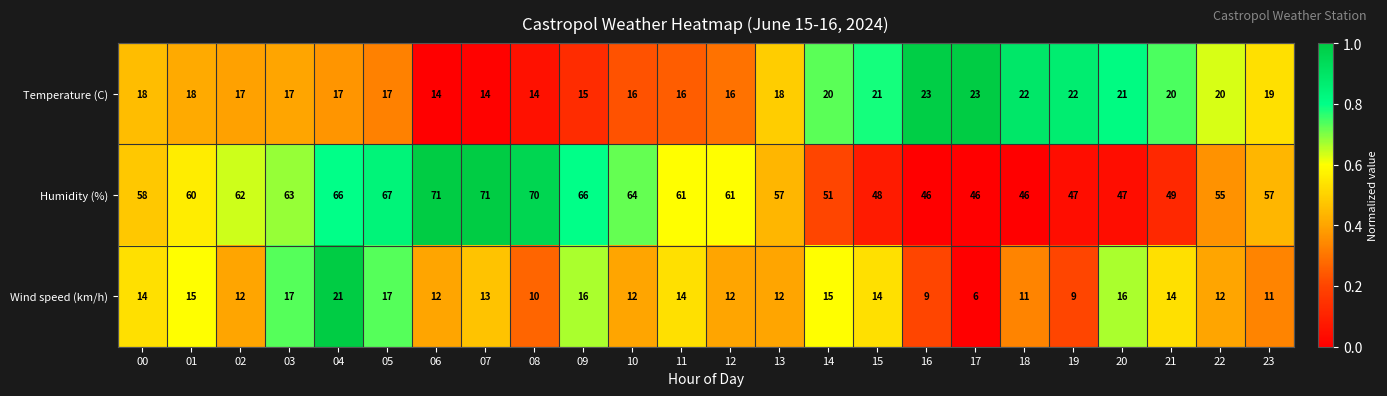

What is the spread (max minus min) of values at 04?

49